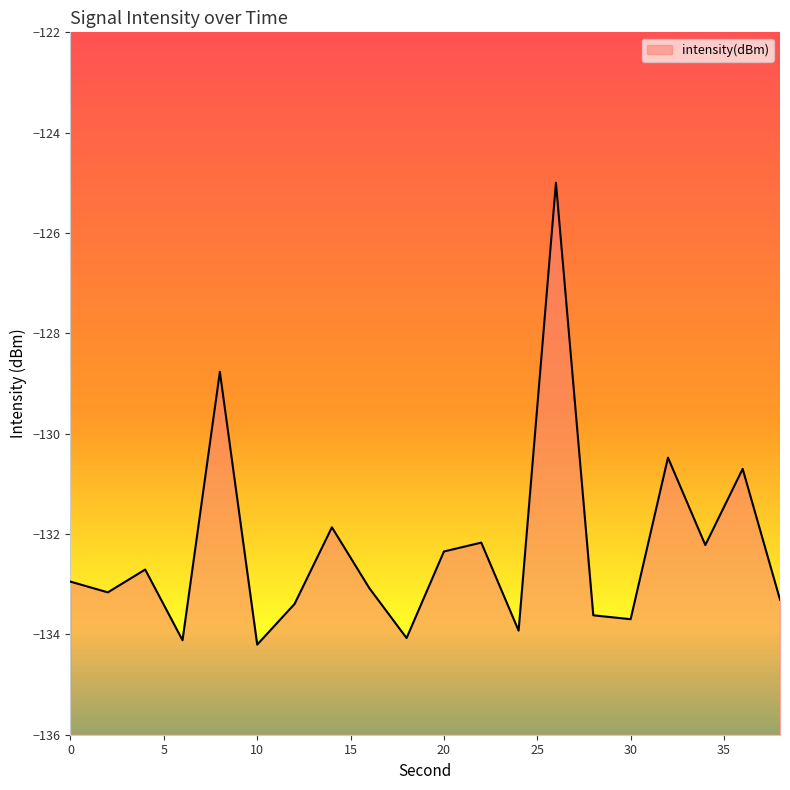

Reading left to right, list all the values displayed in this chart.

-132.9	-133.2	-132.7	-134.1	-128.8	-134.2	-133.4	-131.9	-133.1	-134.1	-132.3	-132.2	-133.9	-125.0	-133.6	-133.7	-130.5	-132.2	-130.7	-133.3